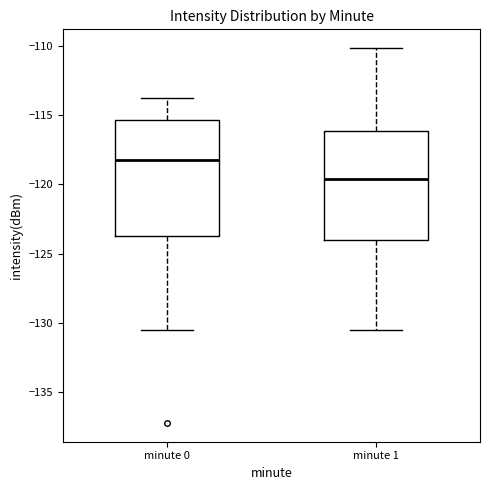

Reading left to right, transcribe this box plot: for each box, give where its median line is, the range the box spans, and where its two whiskers end, as read against the y-axis. The values are not printed on the chart, so give them approximately, as read against the axis.

minute 0: median -118.0, box -123.5 to -115.5, whiskers -130.5 to -114.0
minute 1: median -119.5, box -124.0 to -116.0, whiskers -130.5 to -110.0